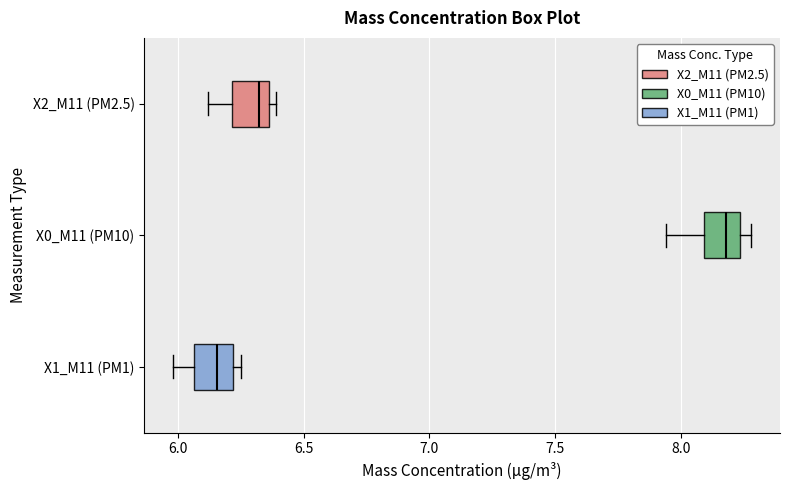

Reading bottom to top, transcribe this box plot: for each box, give where its median line is, the range the box spans, and where its two whiskers end, as read against the x-axis. The values are not printed on the chart, so give them approximately, as read against the axis.

X1_M11 (PM1): median 6.15, box 6.05 to 6.20, whiskers 6.00 to 6.25
X0_M11 (PM10): median 8.20, box 8.10 to 8.25, whiskers 7.95 to 8.30
X2_M11 (PM2.5): median 6.30, box 6.20 to 6.35, whiskers 6.10 to 6.40